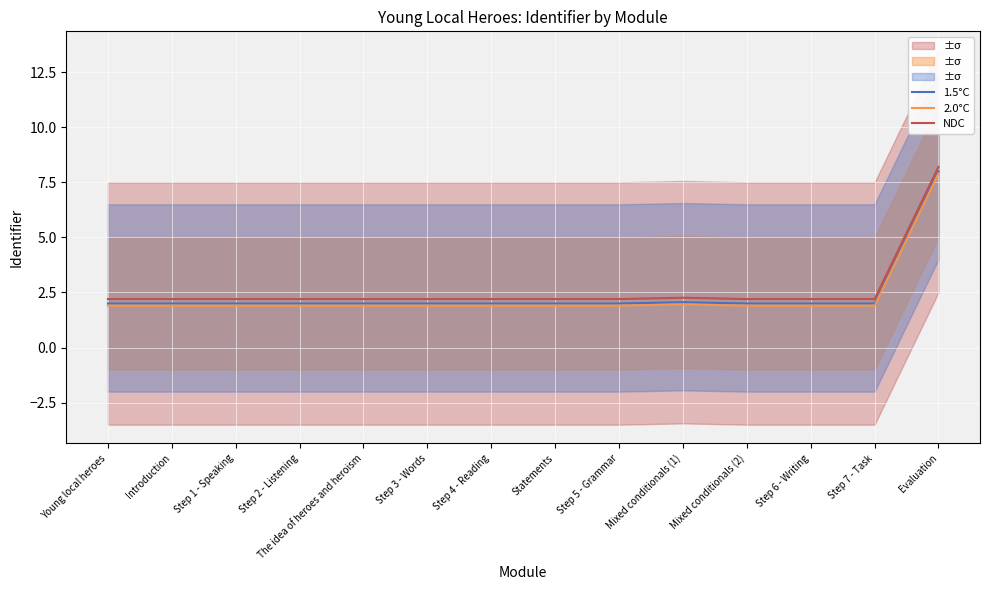

What is the lowest value of the 2.0°C series?

1.9